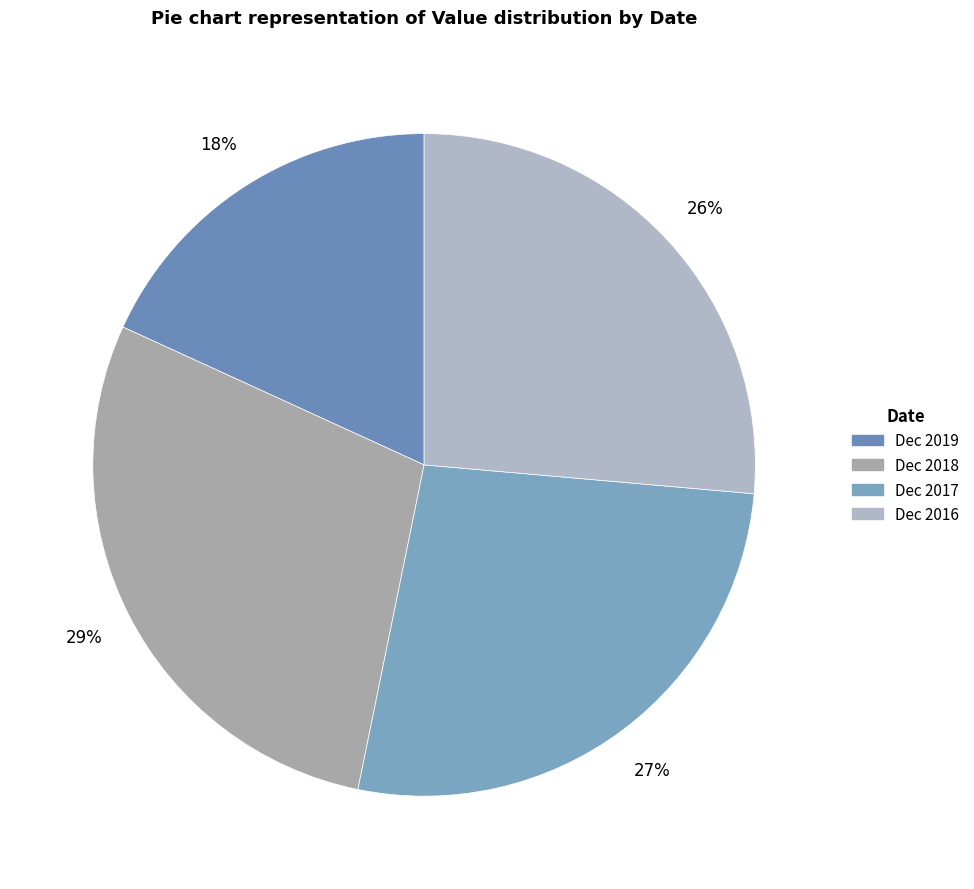

True or false: Dec 2018 accounts for 29% of the total.

True